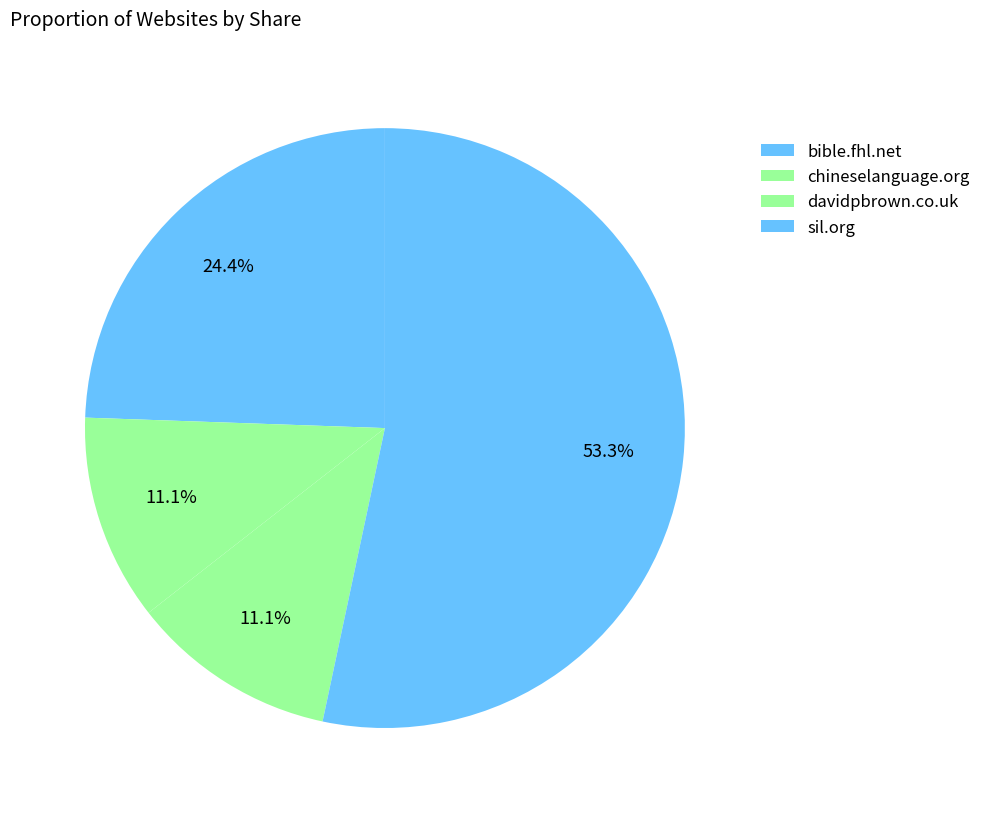

What is the largest slice in the pie chart?

sil.org